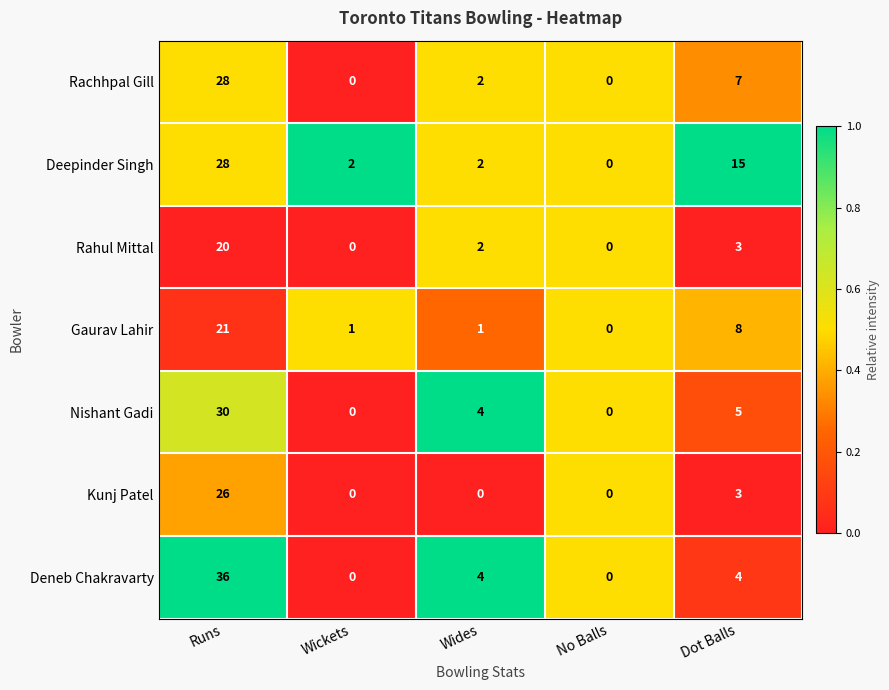

Count the number of data series in this chart.

7